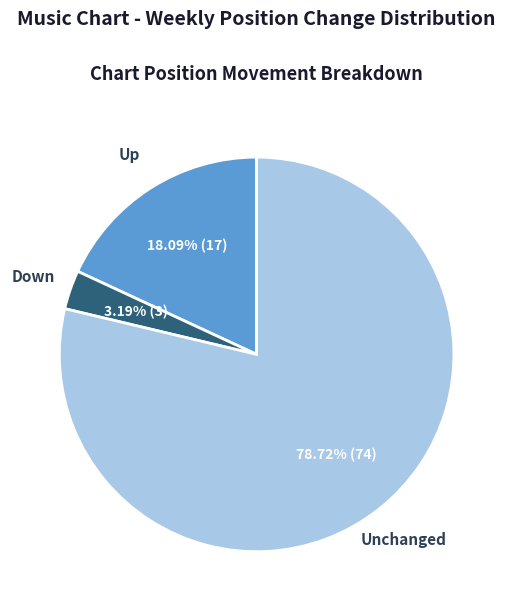

How many slices are in this pie chart?

3